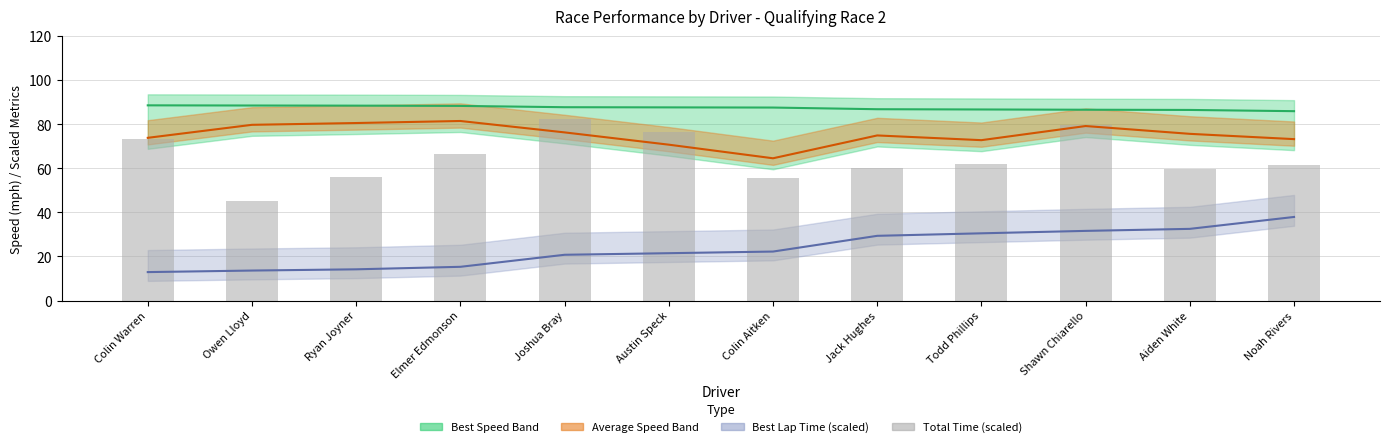

The value of Best Lap (scaled) at Austin Speck is 5.1. True or false?

False